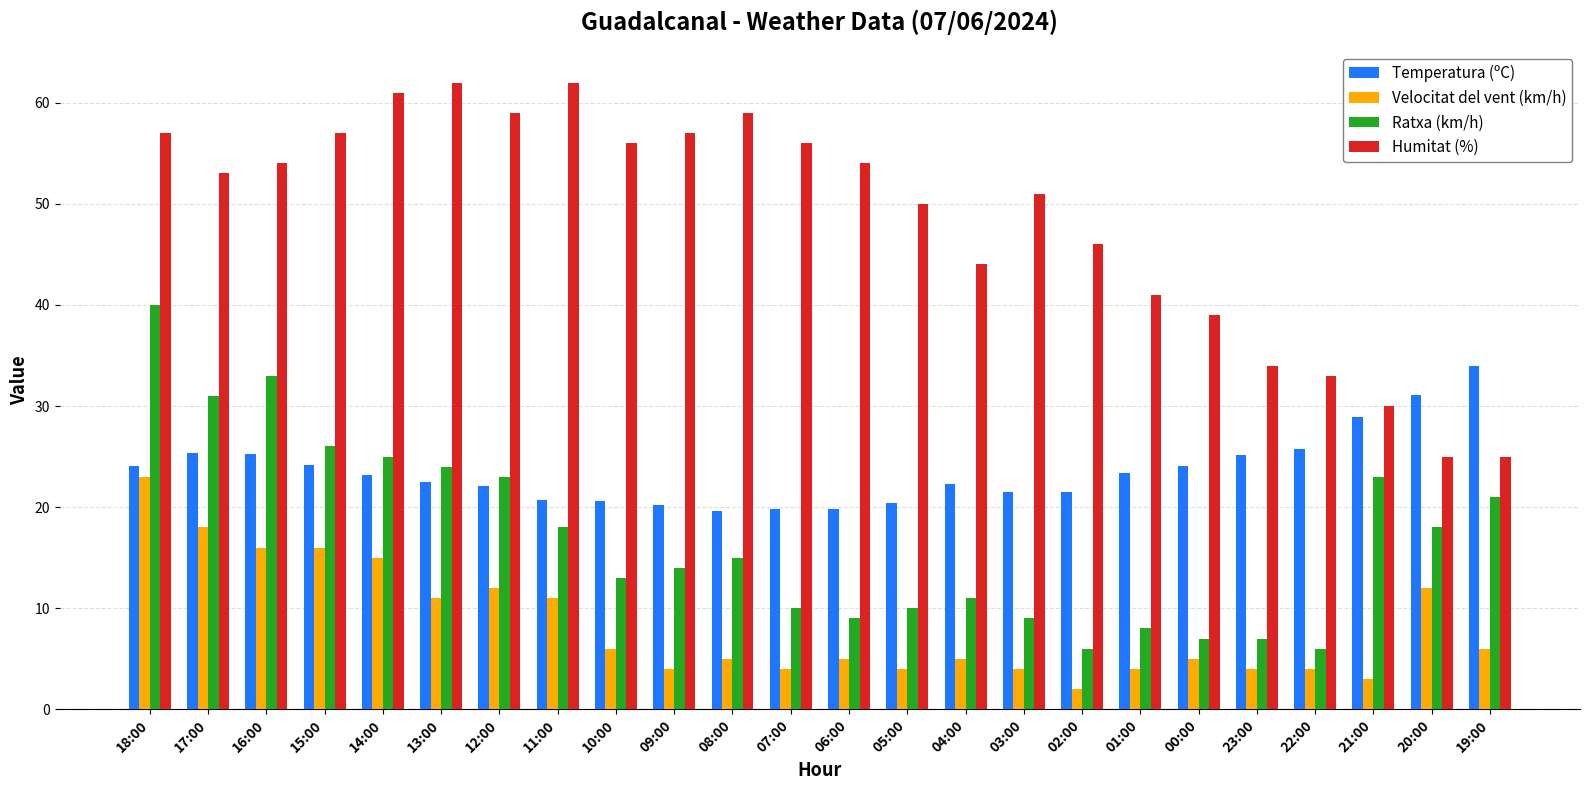

The value of Humitat (%) at 08:00 is 26.6. True or false?

False